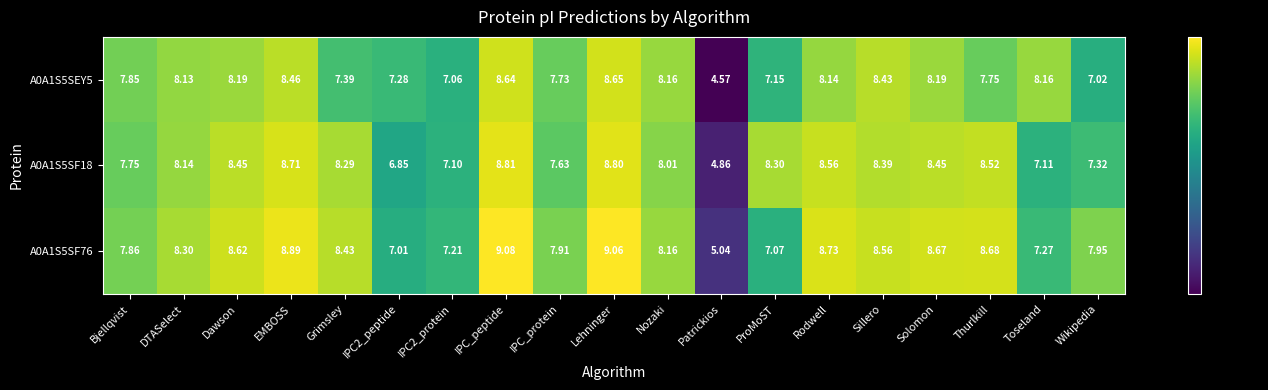

Where does the A0A1S5SF76 series first go above 8?

DTASelect